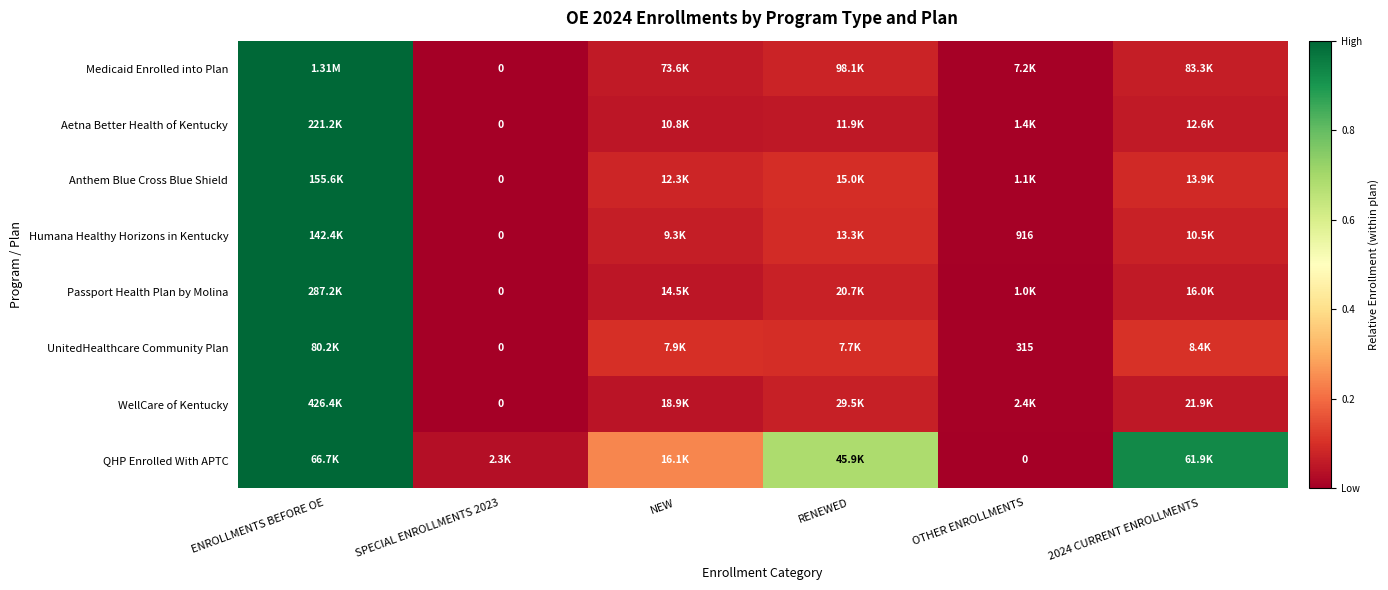

Is it true that QHP Enrolled With APTC equals 0.3 at OTHER ENROLLMENTS?

False